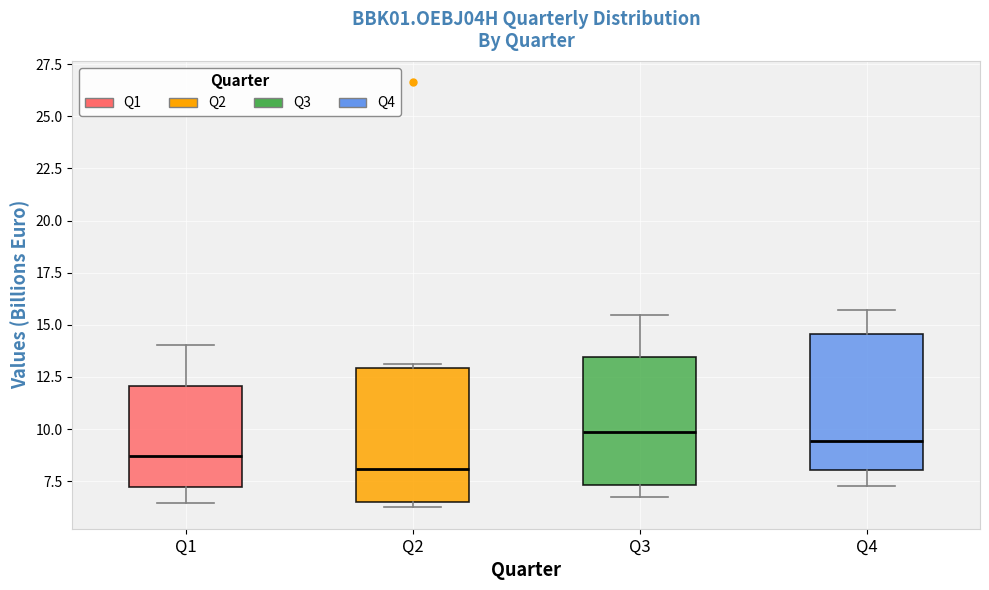

Where is the lower edge of the box for Q3 on the y-axis? The values are not printed on the chart, so give them approximately, as read against the axis.

7.5